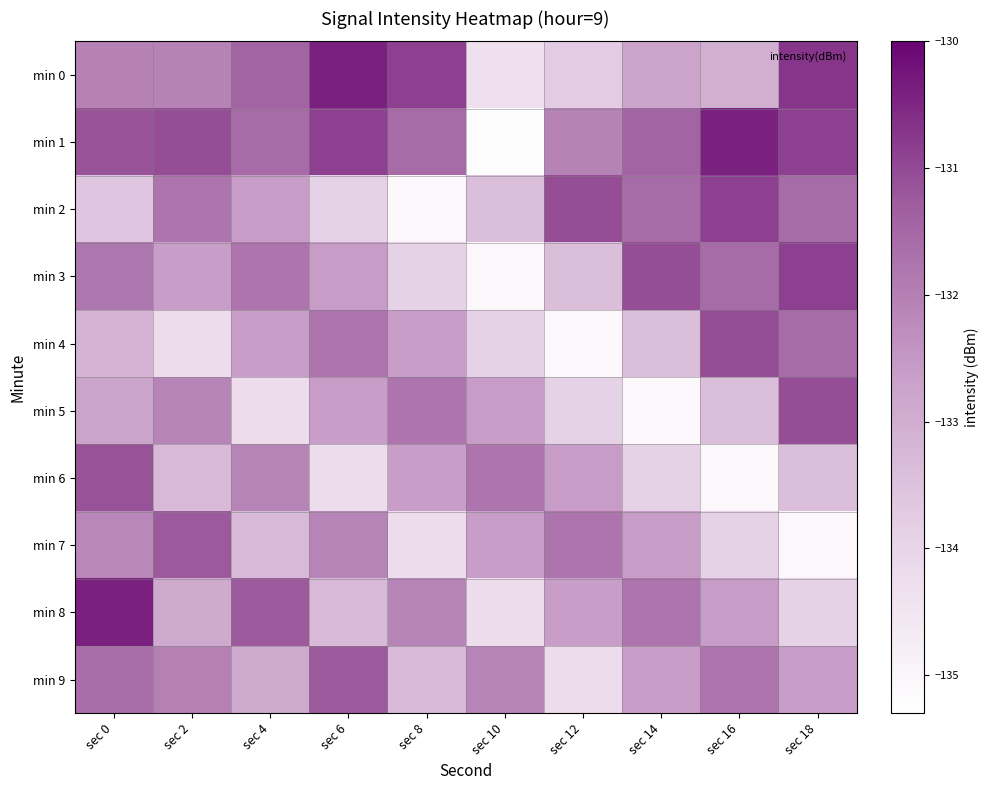

What is the total value across all series at sec 14?

-1326.2